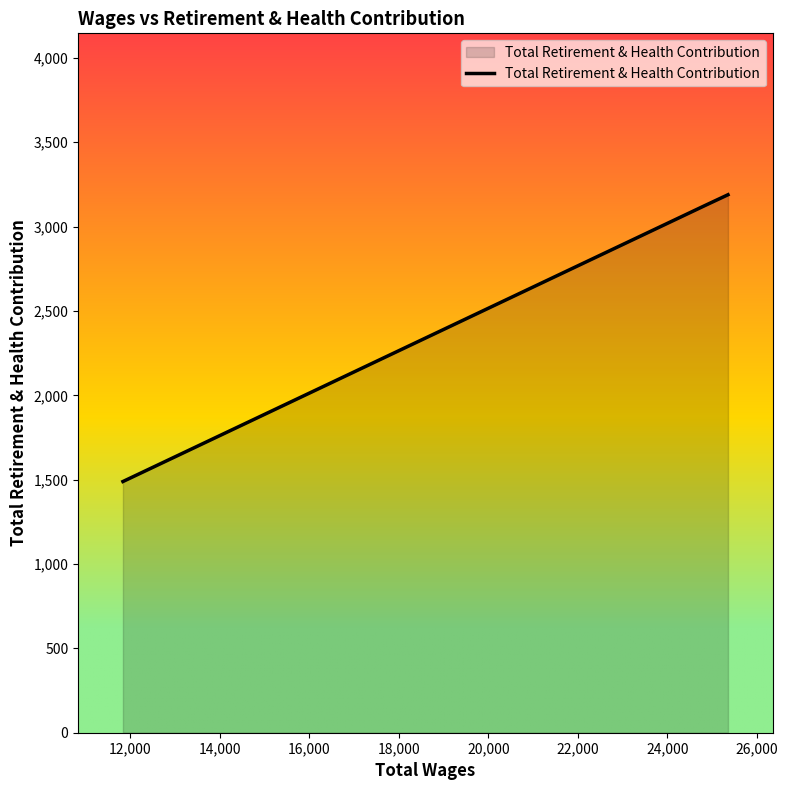

What is the average value?

2601